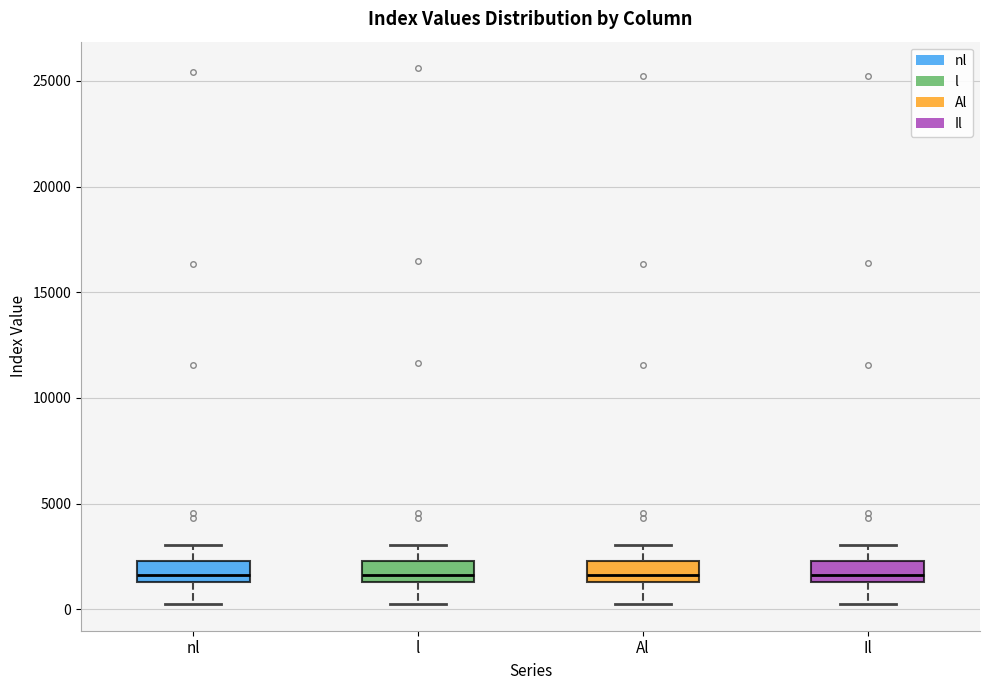

Reading left to right, transcribe this box plot: for each box, give where its median line is, the range the box spans, and where its two whiskers end, as read against the y-axis. The values are not printed on the chart, so give them approximately, as read against the axis.

nl: median 1500 (just above the box's lower edge), box 1500 to 2500, whiskers 500 to 3000
l: median 1500 (just above the box's lower edge), box 1500 to 2500, whiskers 500 to 3000
Al: median 1500 (just above the box's lower edge), box 1500 to 2500, whiskers 500 to 3000
Il: median 1500 (just above the box's lower edge), box 1500 to 2500, whiskers 500 to 3000